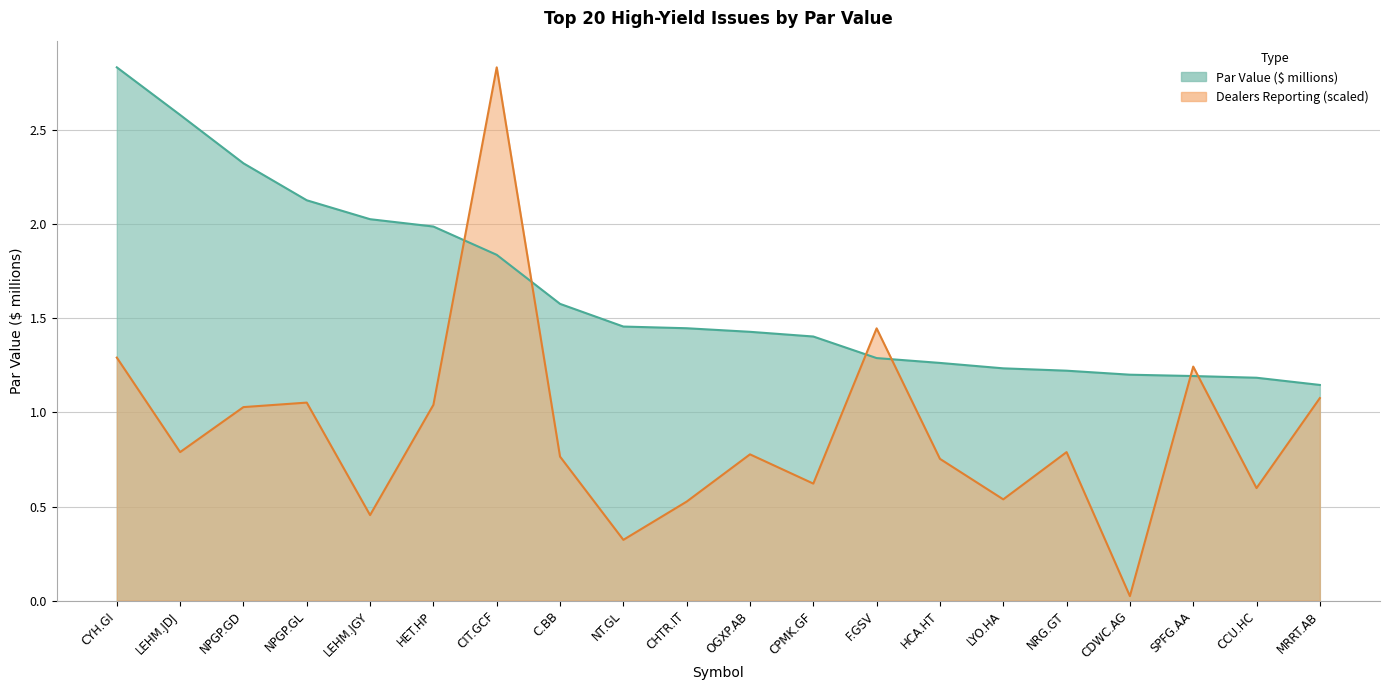

Which series changed the most between C.BB and OGXP.AB?

Par Value (millions)